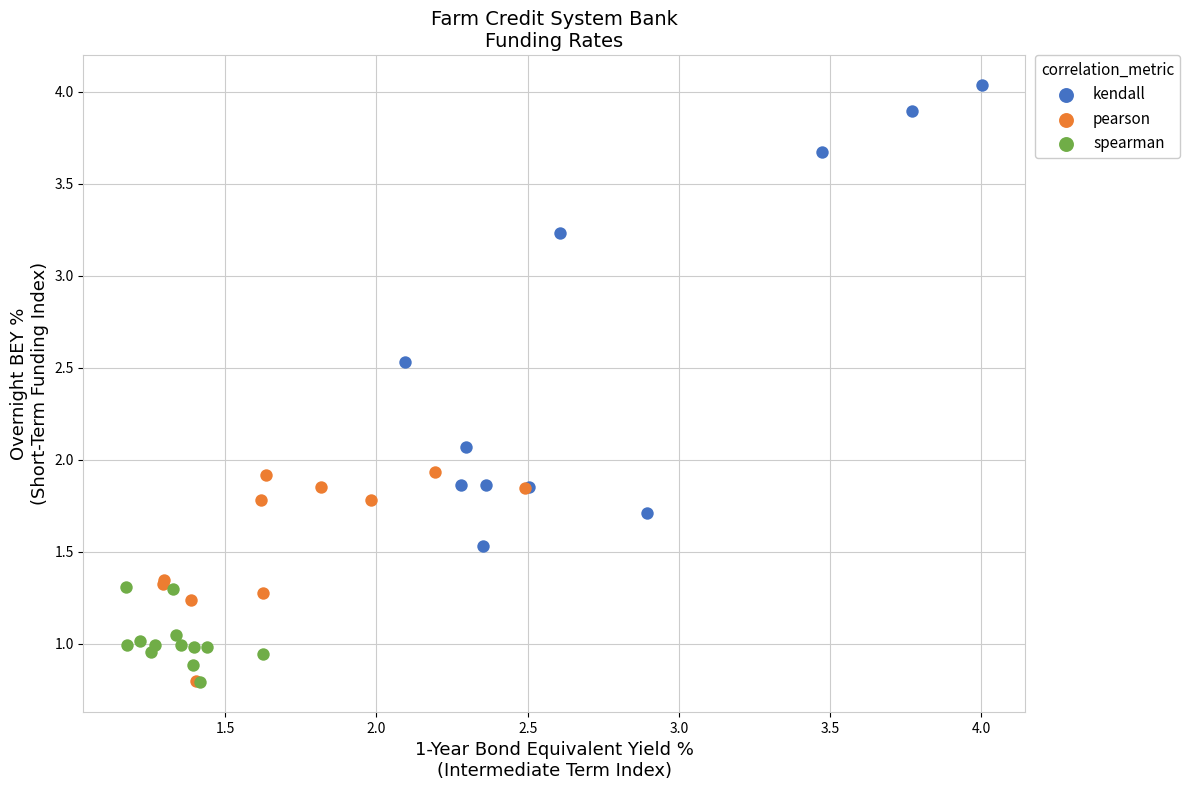

Which series has the largest Y range (max minus min)?

kendall